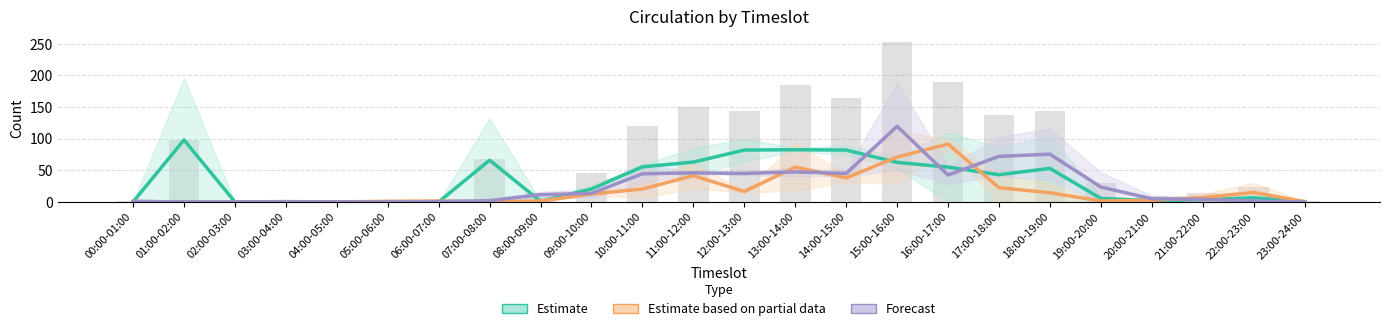

At which label does 2013-02-12 first exceed 16?

09:00-10:00